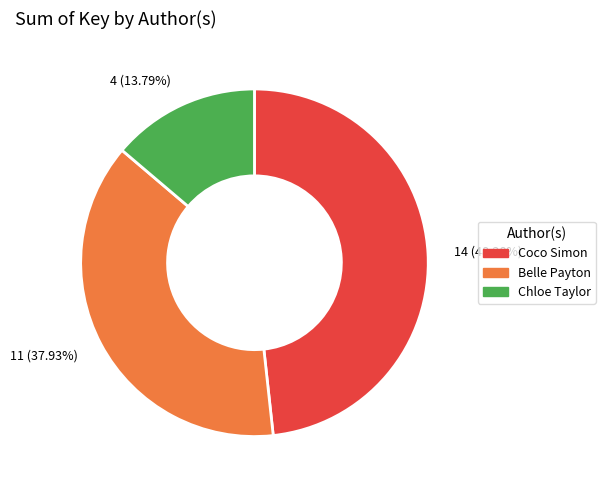

To the nearest percent, what is the average slice percentage?

33%